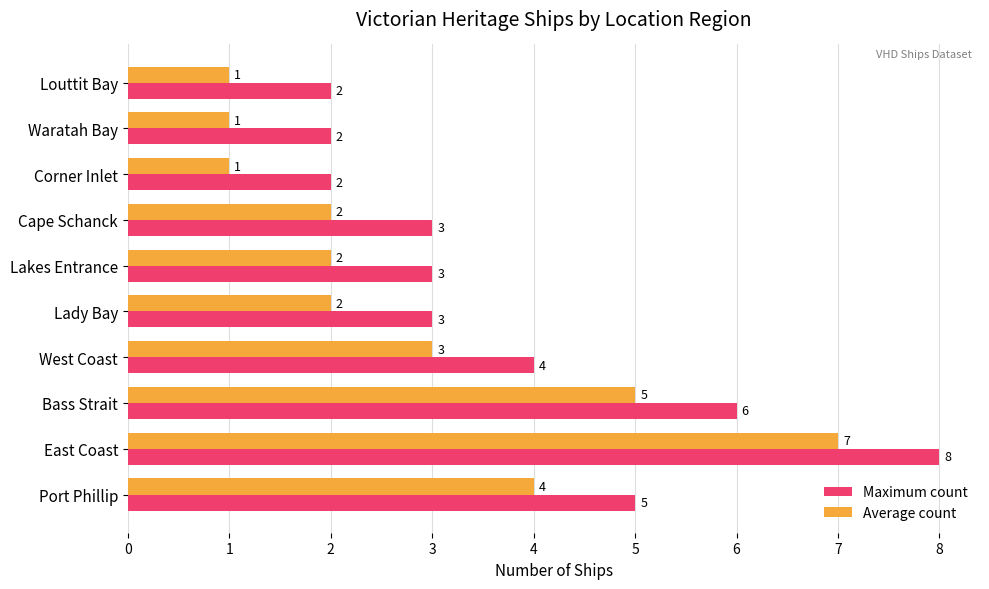

What is the total value across all series at East Coast?

15